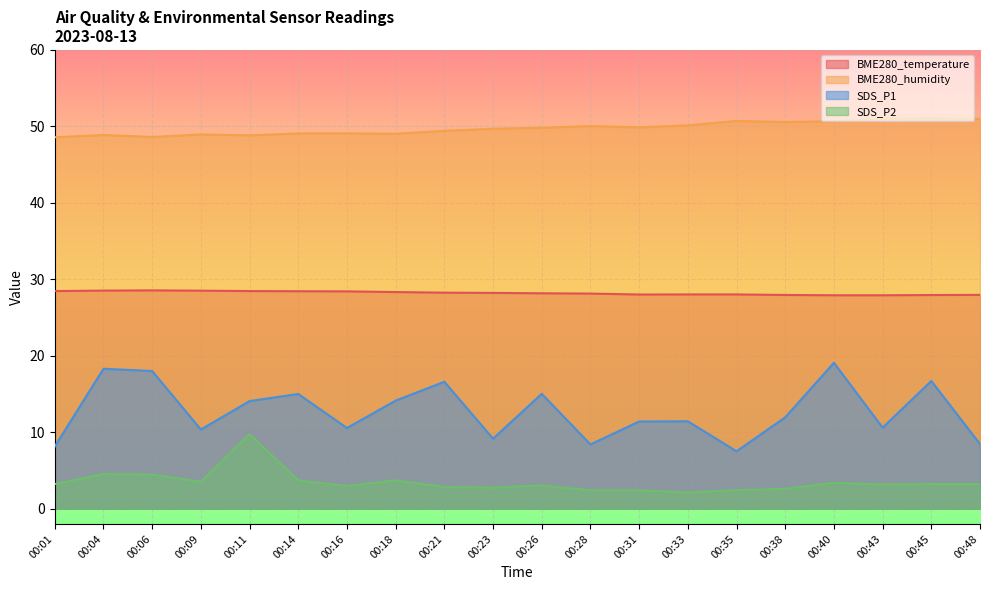

Reading right to left, list all the values displayed in this chart.

BME280_temperature: 00:48=28.0	00:45=27.9	00:43=27.9	00:40=27.9	00:38=27.9	00:35=28.0	00:33=28.0	00:31=28.0	00:28=28.1	00:26=28.2	00:23=28.2	00:21=28.2	00:18=28.3	00:16=28.4	00:14=28.4	00:11=28.5	00:09=28.5	00:06=28.6	00:04=28.5	00:01=28.5
BME280_humidity: 00:48=51.0	00:45=51.1	00:43=51.0	00:40=50.7	00:38=50.6	00:35=50.7	00:33=50.1	00:31=49.9	00:28=50.0	00:26=49.8	00:23=49.7	00:21=49.4	00:18=49.0	00:16=49.1	00:14=49.1	00:11=48.8	00:09=49.0	00:06=48.6	00:04=48.9	00:01=48.6
SDS_P1: 00:48=8.4	00:45=16.7	00:43=10.6	00:40=19.1	00:38=11.9	00:35=7.5	00:33=11.4	00:31=11.4	00:28=8.4	00:26=15.0	00:23=9.2	00:21=16.6	00:18=14.1	00:16=10.6	00:14=15.0	00:11=14.1	00:09=10.3	00:06=18.0	00:04=18.3	00:01=8.1
SDS_P2: 00:48=3.2	00:45=3.2	00:43=3.1	00:40=3.4	00:38=2.6	00:35=2.4	00:33=2.1	00:31=2.4	00:28=2.4	00:26=3.0	00:23=2.8	00:21=2.9	00:18=3.7	00:16=3.0	00:14=3.7	00:11=9.7	00:09=3.5	00:06=4.5	00:04=4.5	00:01=3.2